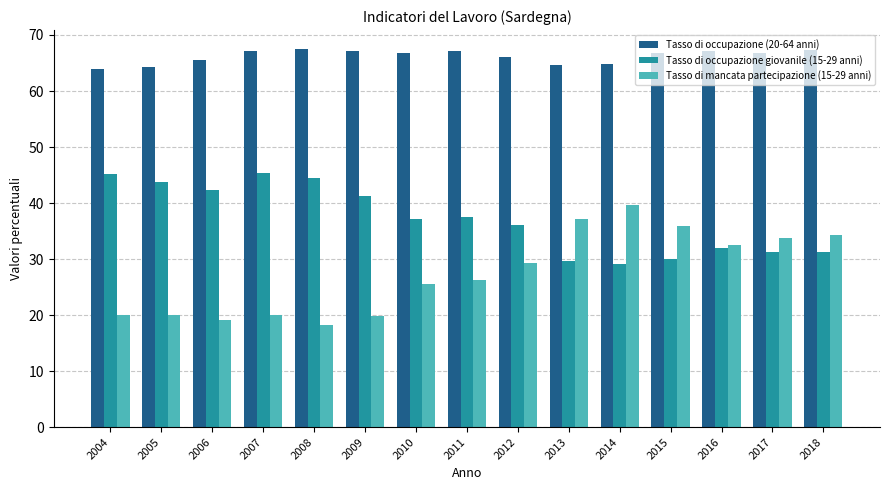

What is the highest value of the Tasso di mancata partecipazione (15-29 anni) series?

39.7